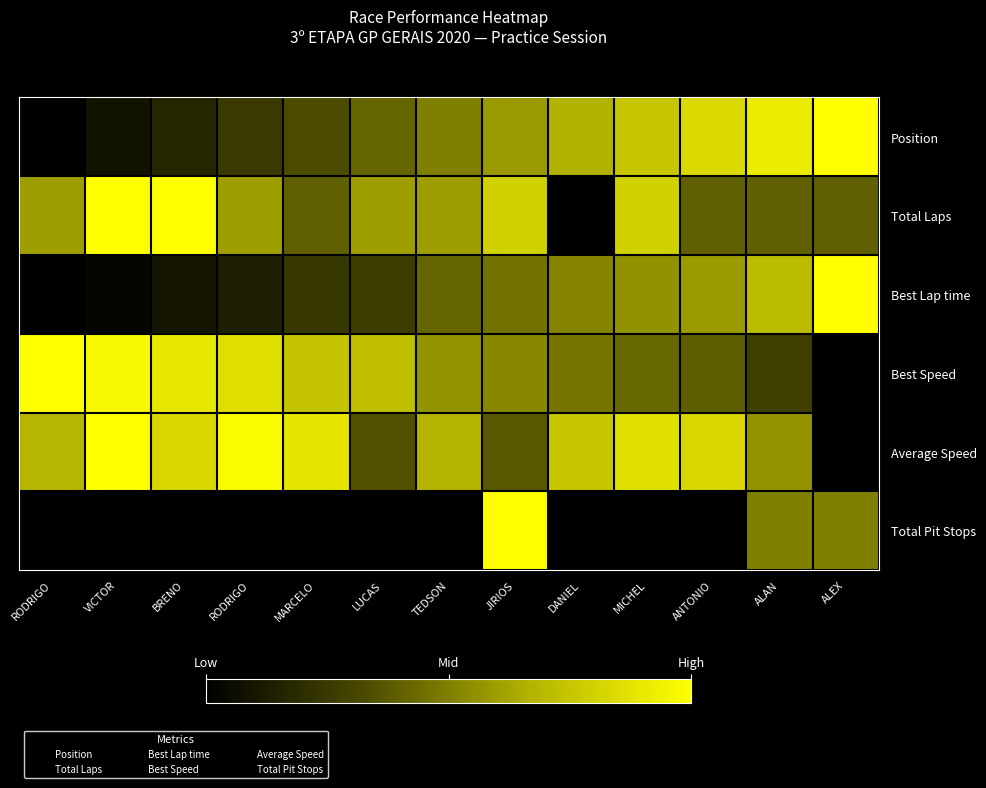

Which series has the largest total across all categories?

Average Speed